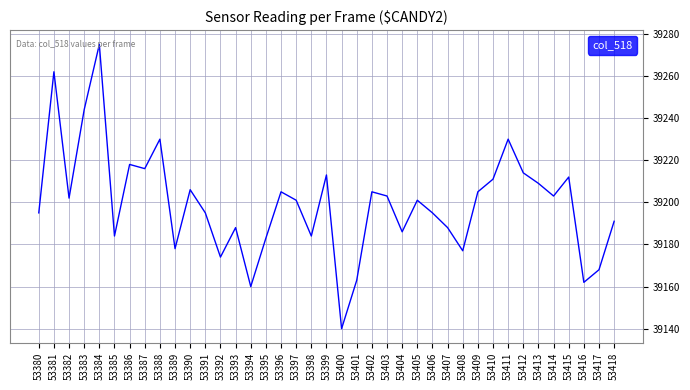

What is the change in value from 53380 to 53388?

+35